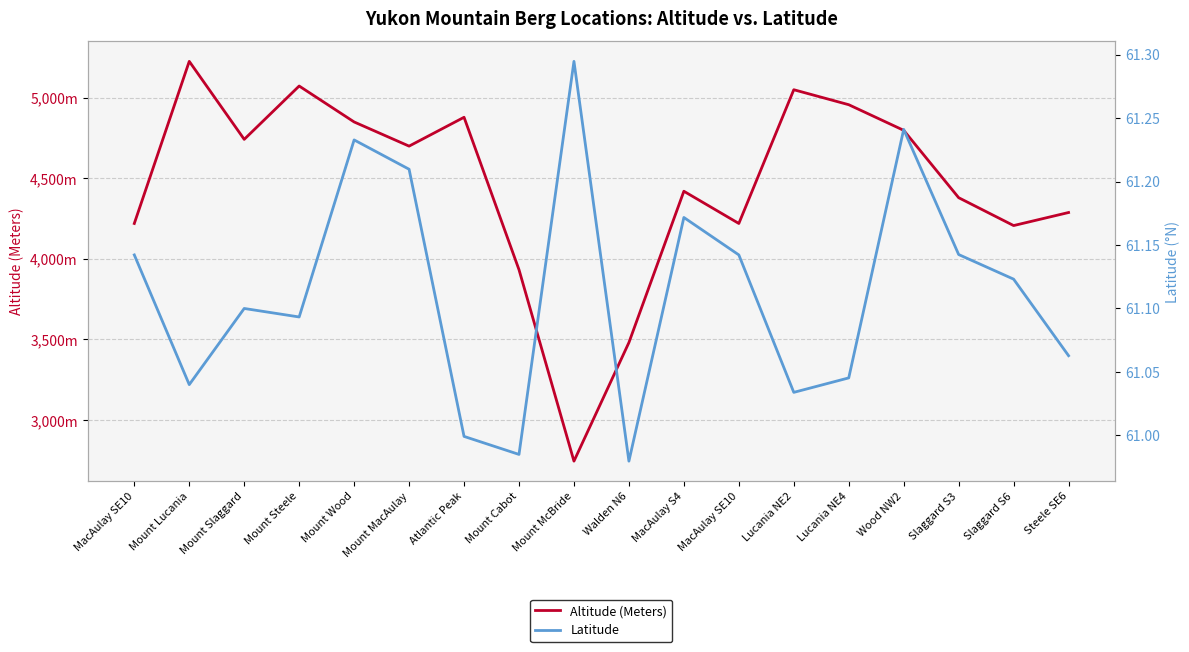

Reading left to right, extract all data points from this chart.

Altitude (Meters): MacAulay SE10=4220.0	Mount Lucania=5226.0	Mount Slaggard=4742.0	Mount Steele=5073.0	Mount Wood=4850.0	Mount MacAulay=4700.0	Atlantic Peak=4879.0	Mount Cabot=3933.0	Mount McBride=2745.0	Walden N6=3481.0	MacAulay S4=4420.0	MacAulay SE10=4220.0	Lucania NE2=5050.0	Lucania NE4=4957.0	Wood NW2=4798.0	Slaggard S3=4380.0	Slaggard S6=4207.0	Steele SE6=4288.0
Latitude: MacAulay SE10=61.1	Mount Lucania=61.0	Mount Slaggard=61.1	Mount Steele=61.1	Mount Wood=61.2	Mount MacAulay=61.2	Atlantic Peak=61.0	Mount Cabot=61.0	Mount McBride=61.3	Walden N6=61.0	MacAulay S4=61.2	MacAulay SE10=61.1	Lucania NE2=61.0	Lucania NE4=61.0	Wood NW2=61.2	Slaggard S3=61.1	Slaggard S6=61.1	Steele SE6=61.1